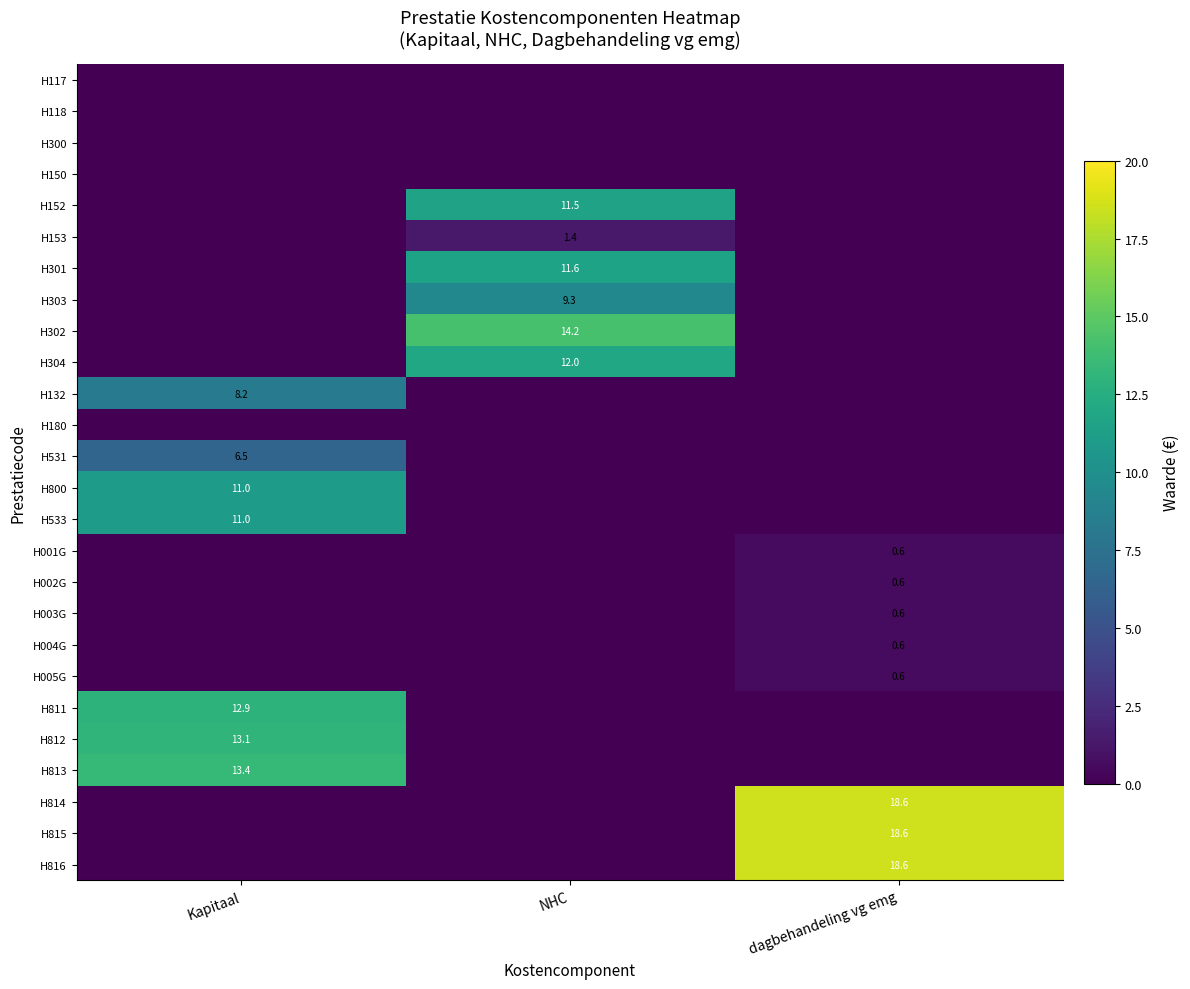

Is it true that H812 equals 13.1 at Kapitaal?

True